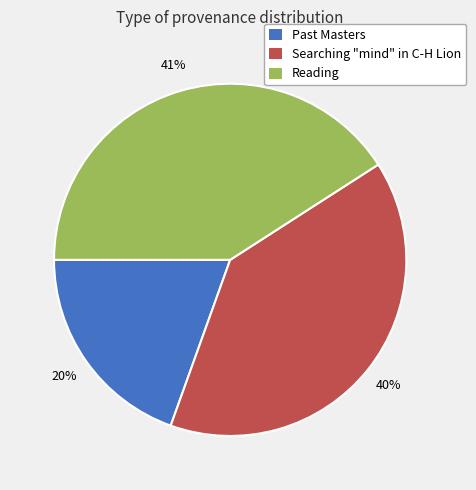

Is it true that Reading is 41% of the pie?

True